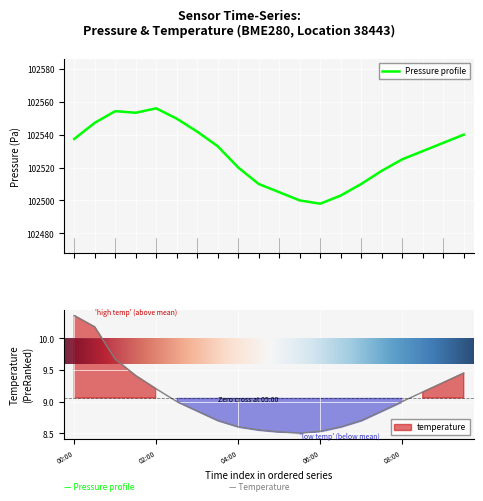

The value of temperature at 04:30 is 14.6. True or false?

False